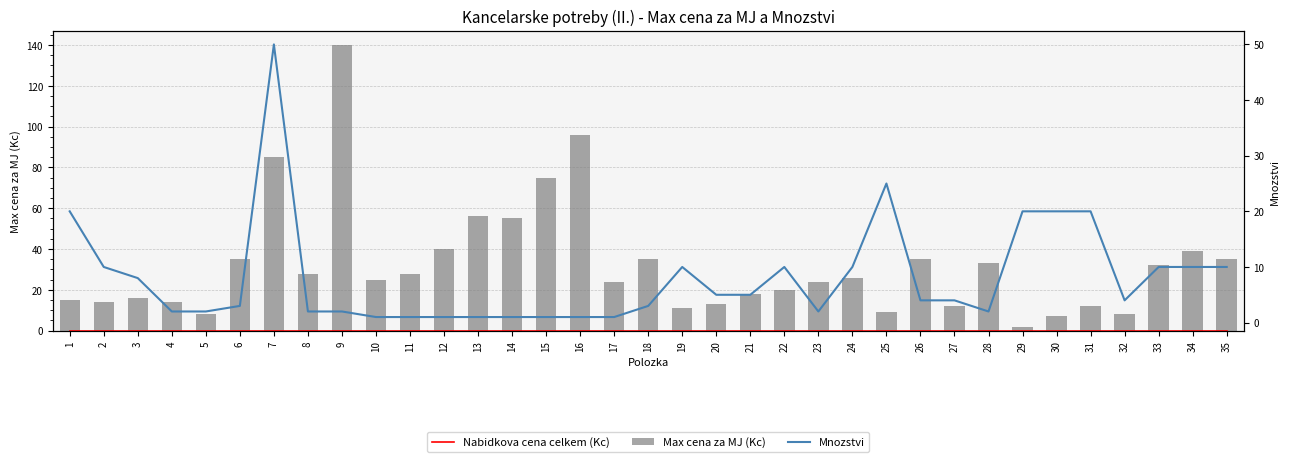

Which series changed the most between 16 and 35?

Max cena za MJ (Kc)